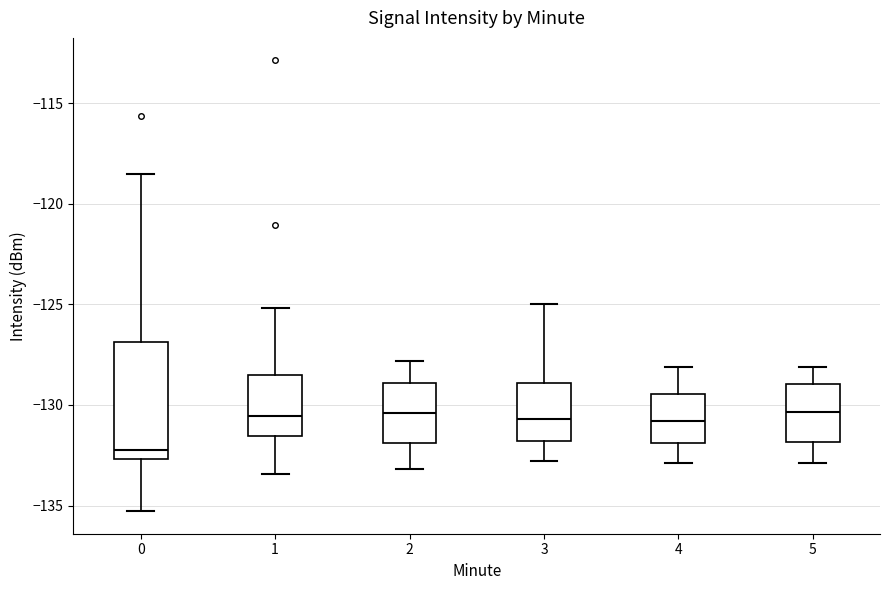

Reading left to right, read every box against the y-axis: the position of its median line, the range the box covers, and the ends of its whiskers. The values are not printed on the chart, so give them approximately, as read against the axis.

0: median -132.0, box -132.5 to -127.0, whiskers -135.5 to -118.5
1: median -130.5, box -131.5 to -128.5, whiskers -133.5 to -125.0
2: median -130.5, box -132.0 to -129.0, whiskers -133.0 to -128.0
3: median -130.5, box -132.0 to -129.0, whiskers -133.0 to -125.0
4: median -131.0, box -132.0 to -129.5, whiskers -133.0 to -128.0
5: median -130.5, box -132.0 to -129.0, whiskers -133.0 to -128.0